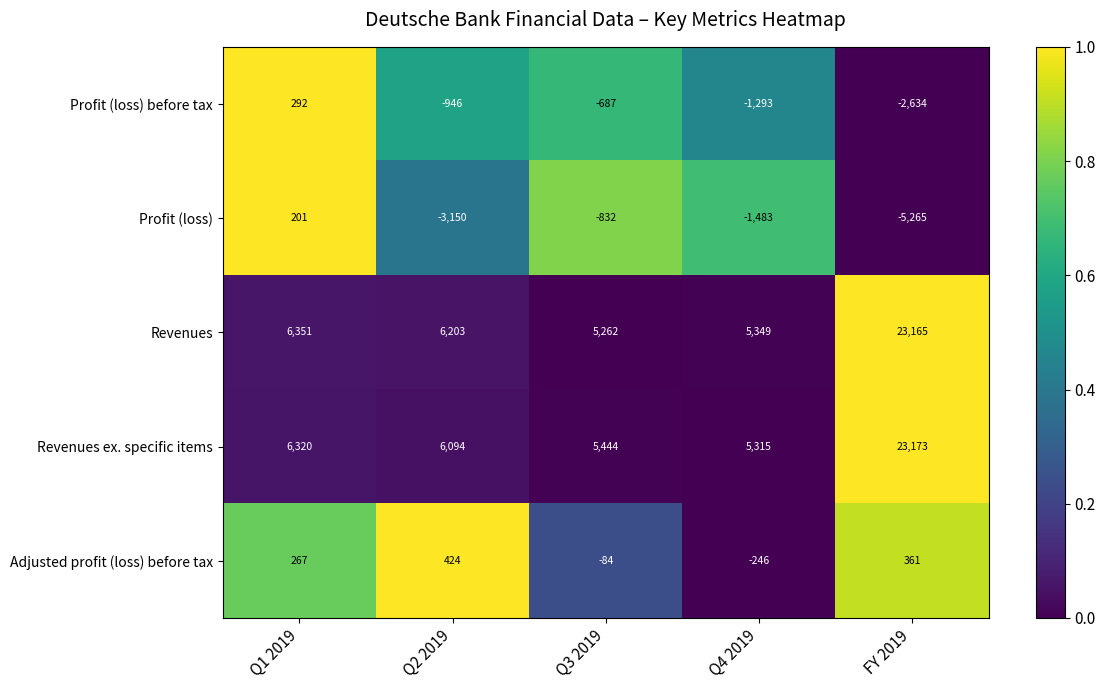

Which series has the largest range (max minus min)?

Revenues